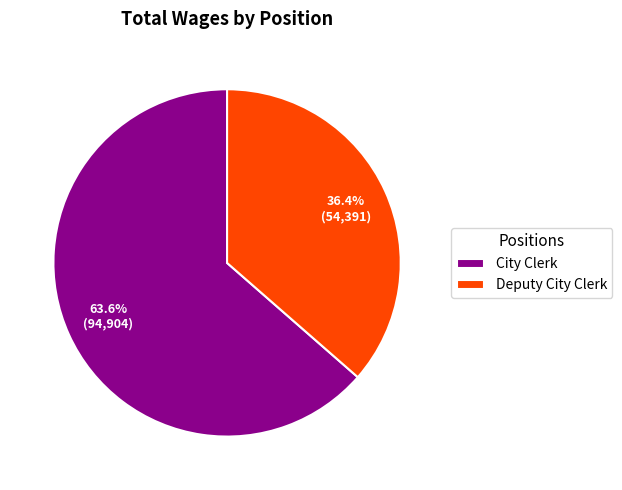

Is there a majority slice in this chart?

Yes